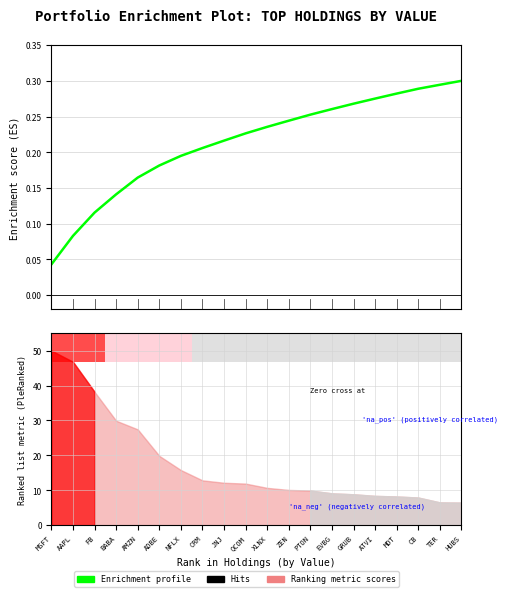

How many lines are shown in the chart?

1